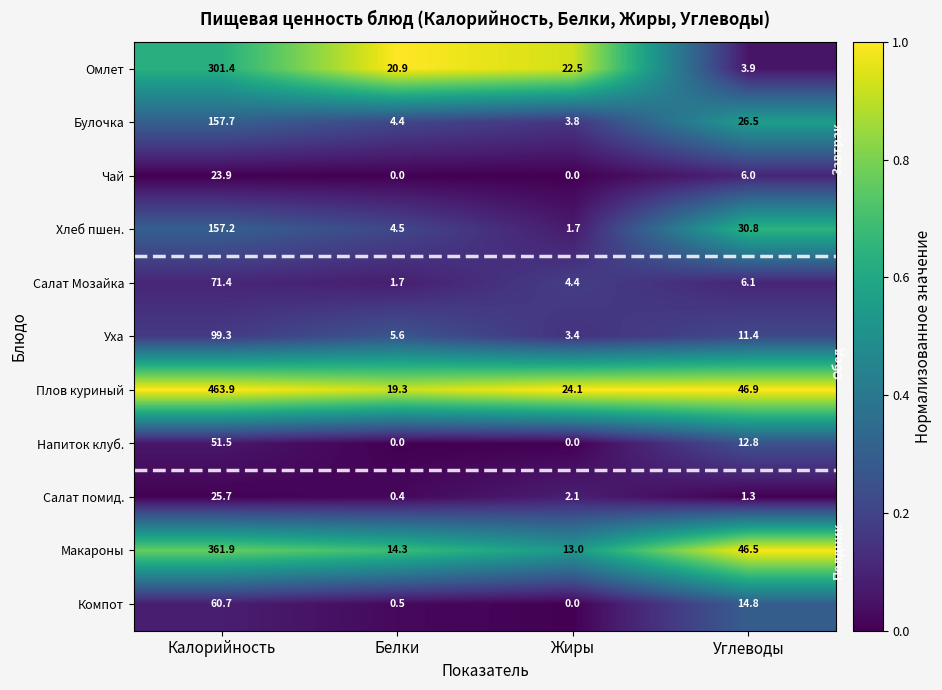

What is the average value of the Чай series?

7.5